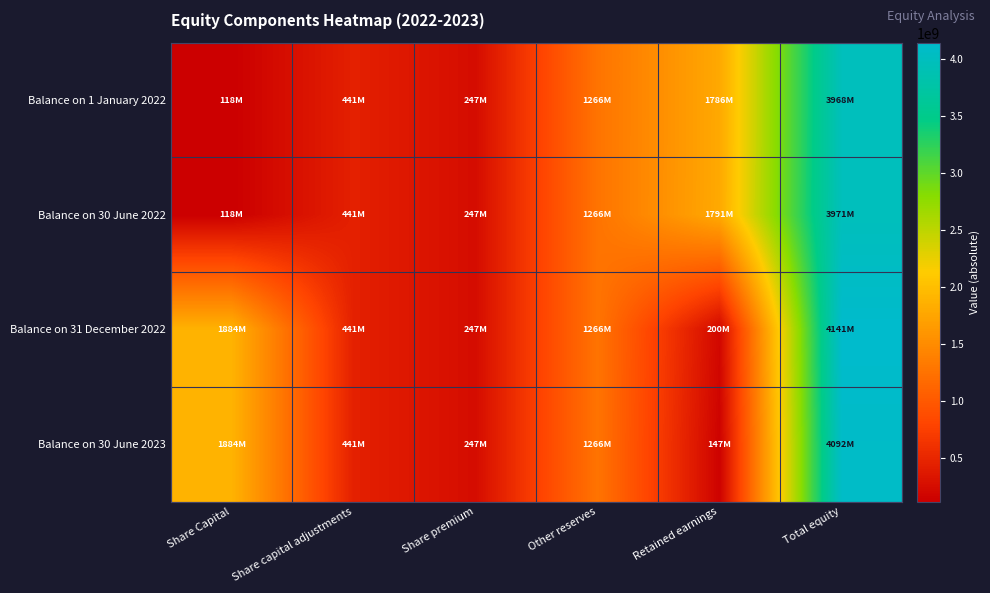

At which category is the sum across all series the highest?

Total equity